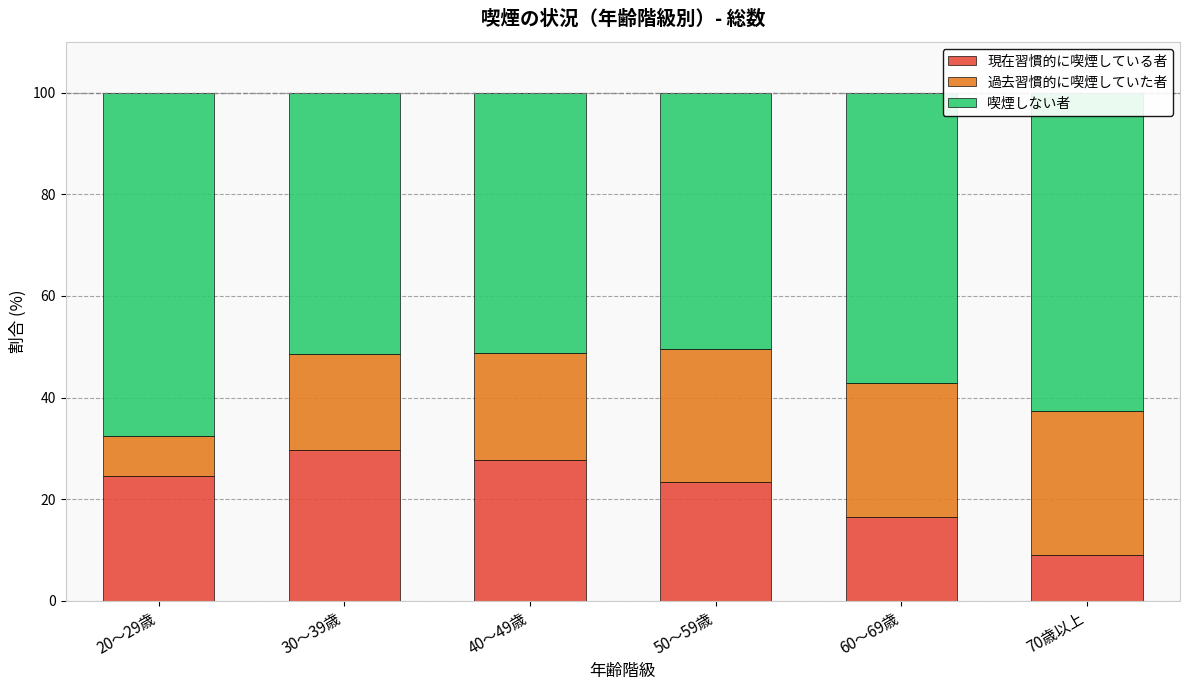

How many data points in 現在習慣的に喫煙している者 are less than 24?

3